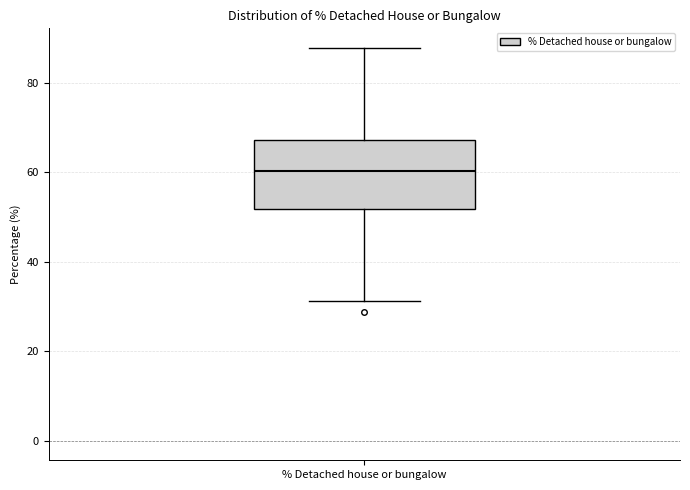

Transcribe this box plot: give where the median line is, the range the box spans, and where the two whiskers end, as read against the y-axis. The values are not printed on the chart, so give them approximately, as read against the axis.

median 60, box 52 to 68, whiskers 32 to 88